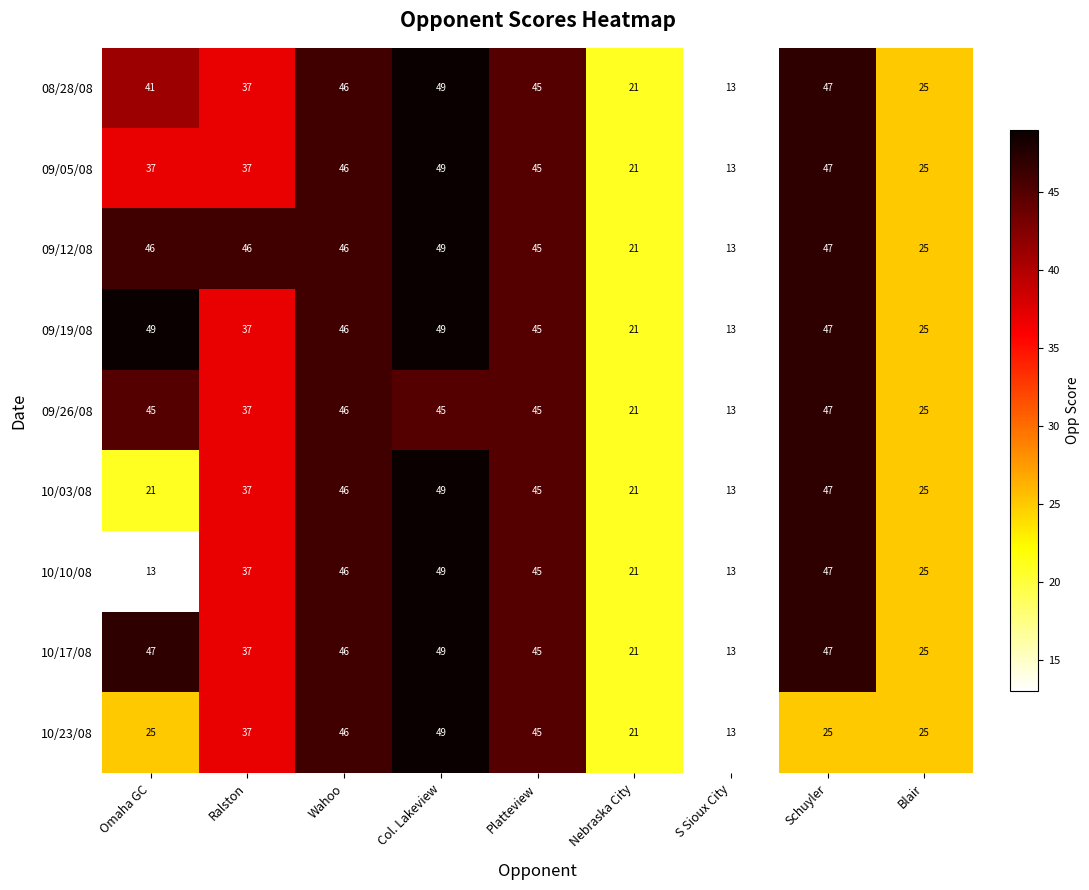

What is the sum of all 09/05/08 values?

320